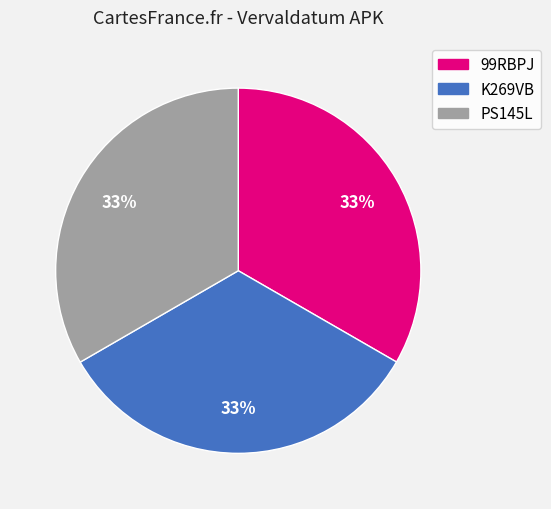

Do PS145L and 99RBPJ together represent more than half of the pie?

Yes